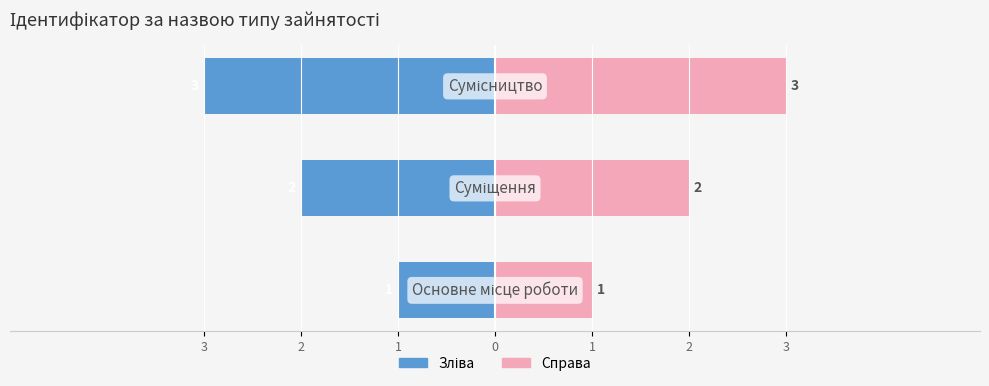

How many bars are there in total?

6